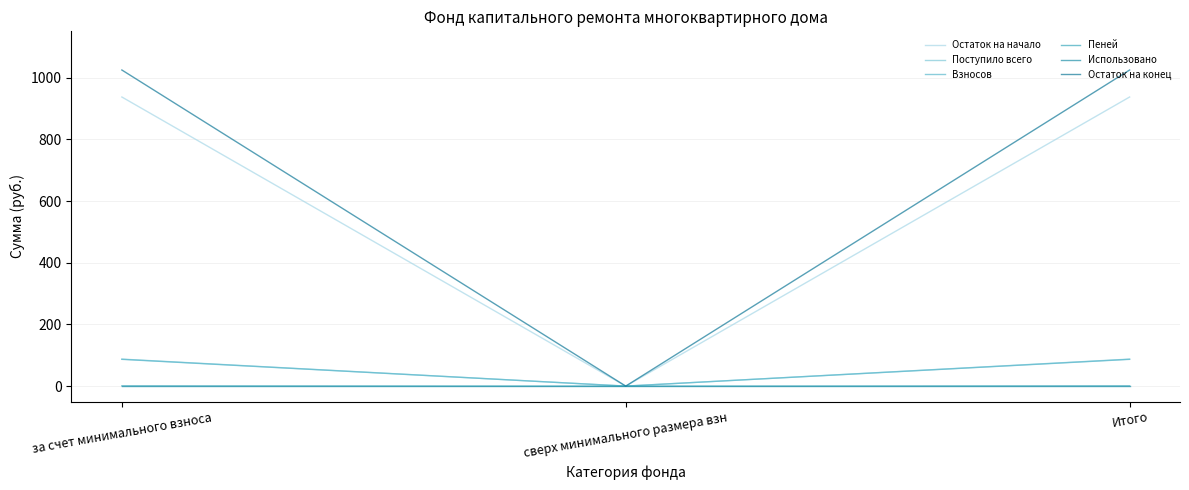

What is the maximum value shown in the chart?

1024.6